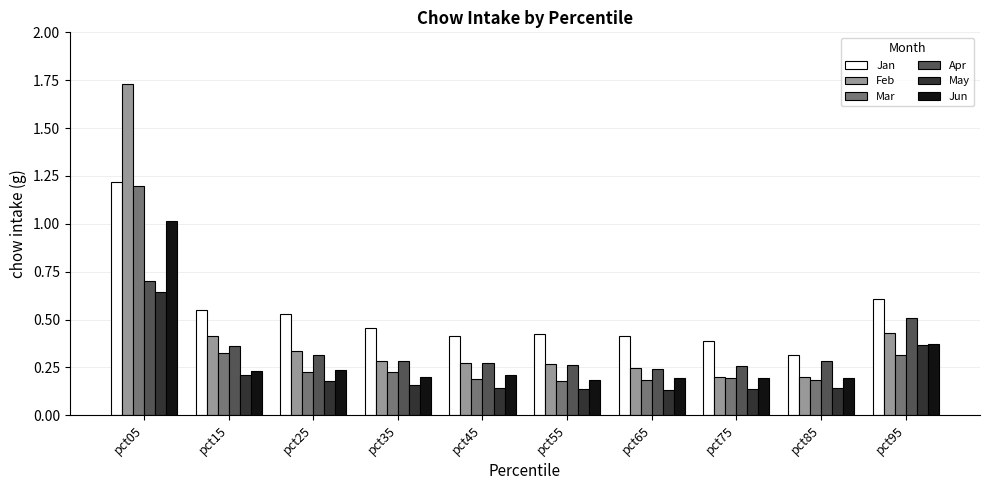

The value of Feb at pct95 is 0.4. True or false?

True